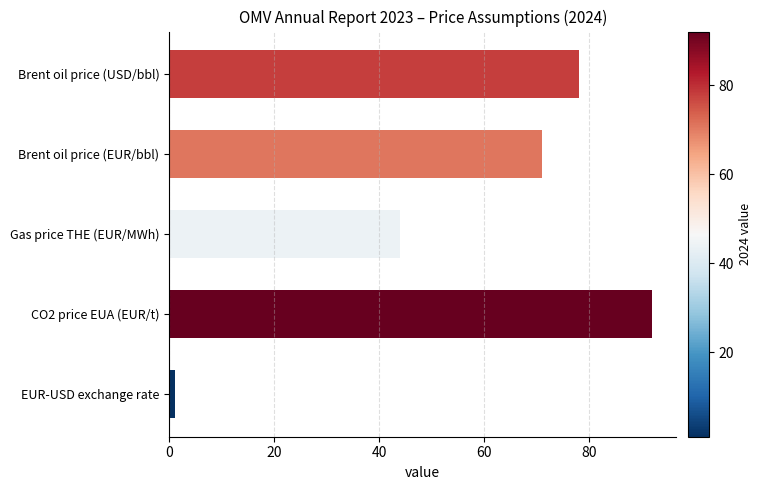

What is the difference between the maximum and minimum values?

90.9